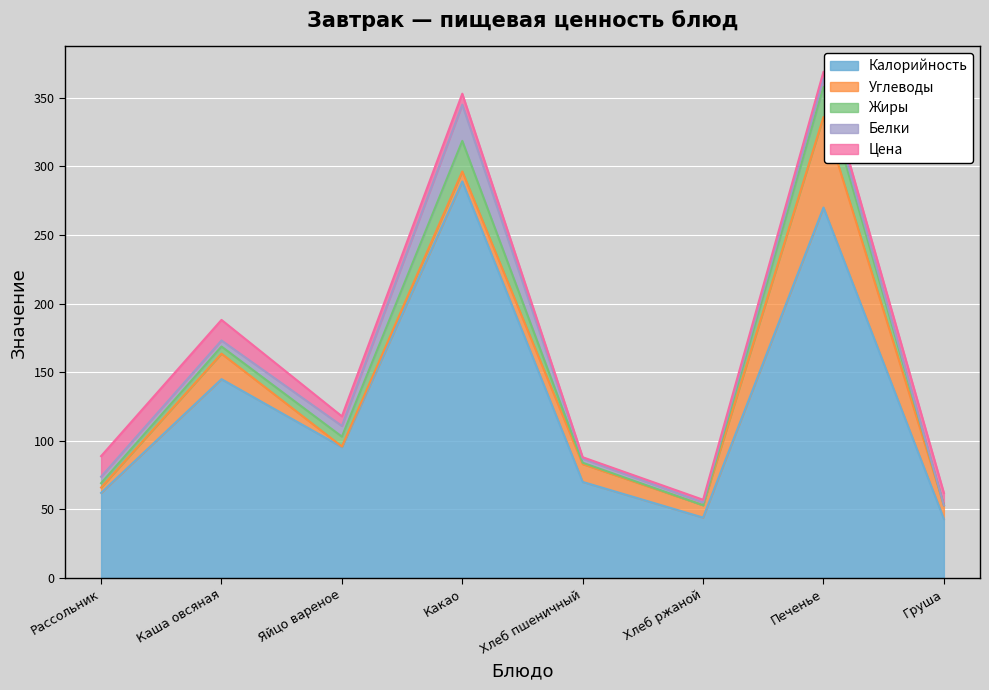

Where is the first local maximum for Углеводы?

Каша овсяная